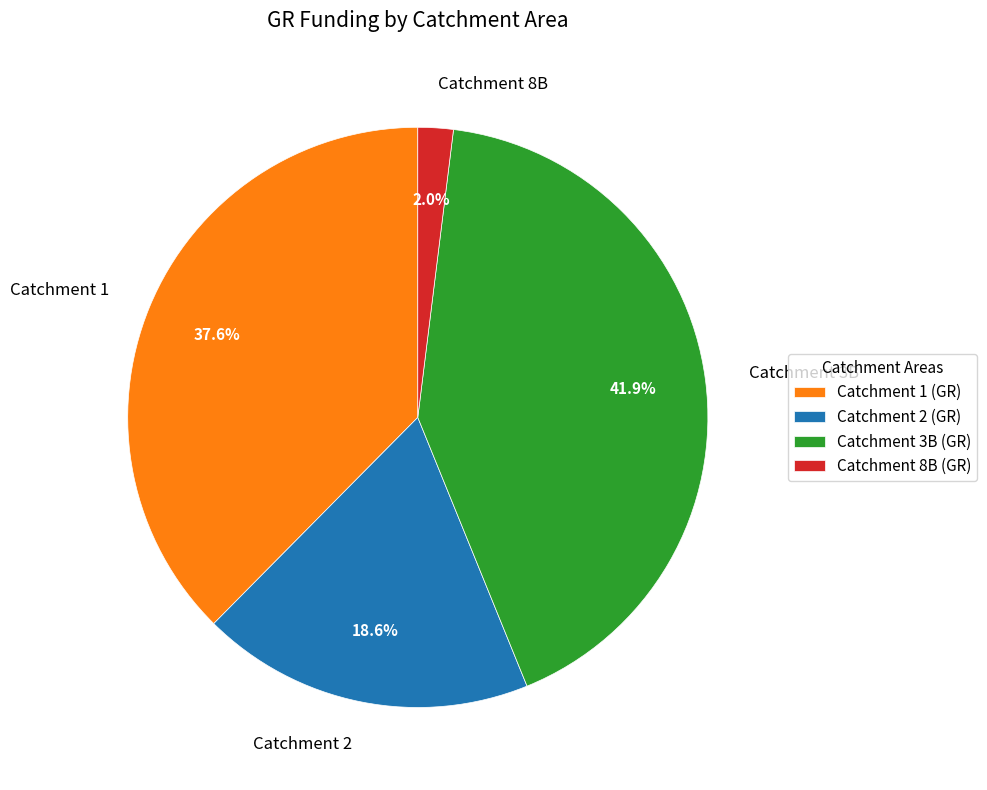

Combined, do Catchment 2 and Catchment 8B account for over 50%?

No